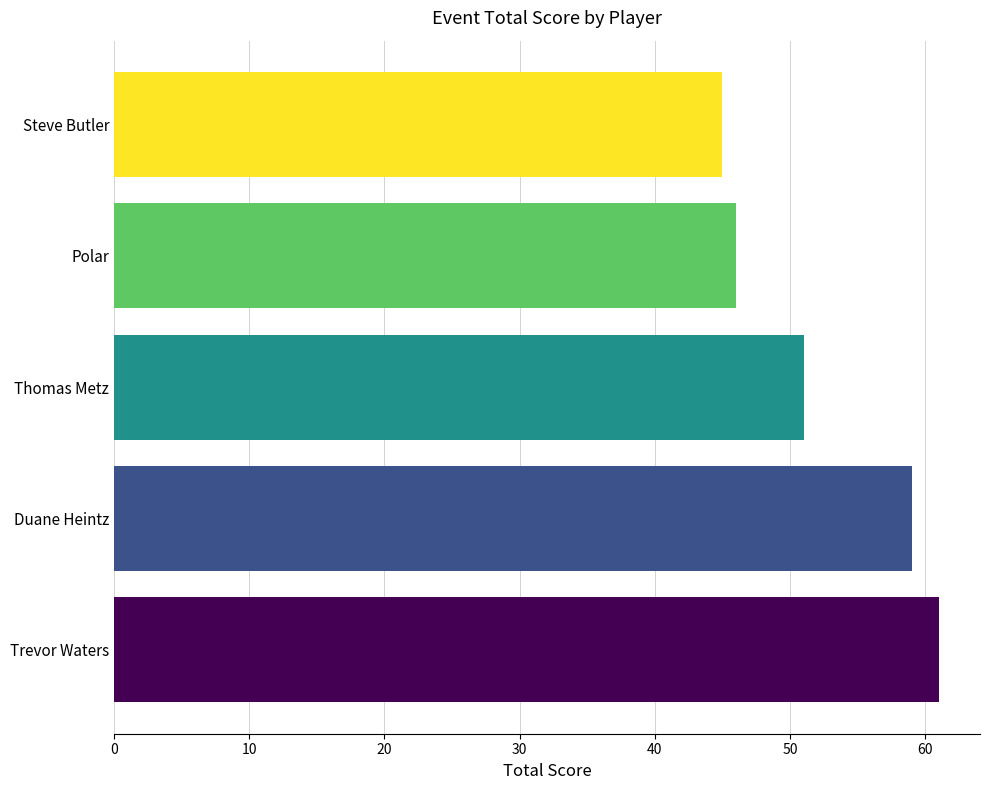

How many series are shown in this chart?

1